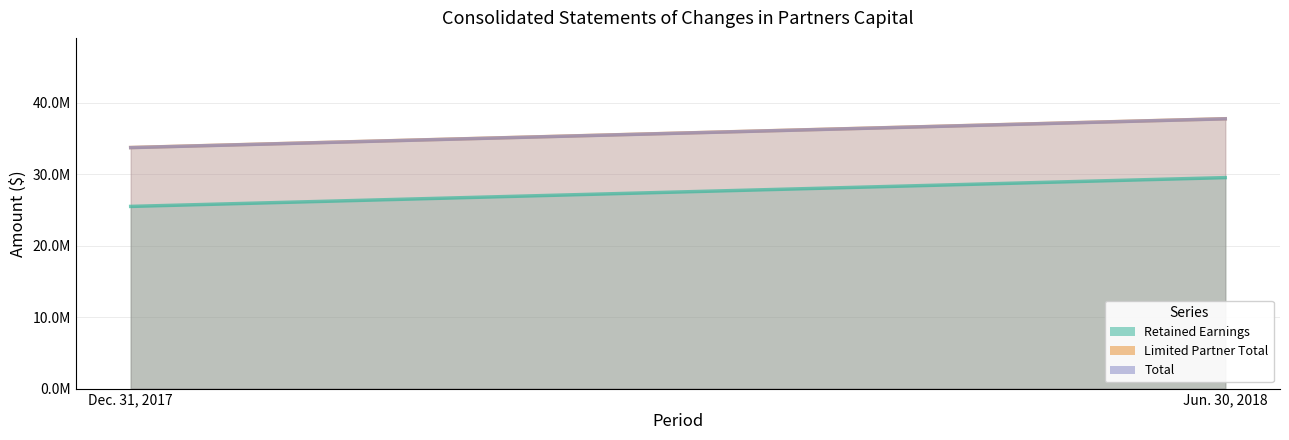

At Jun. 30, 2018, list the series in order from largest to smallest.

Limited Partner Total, Total, Retained Earnings